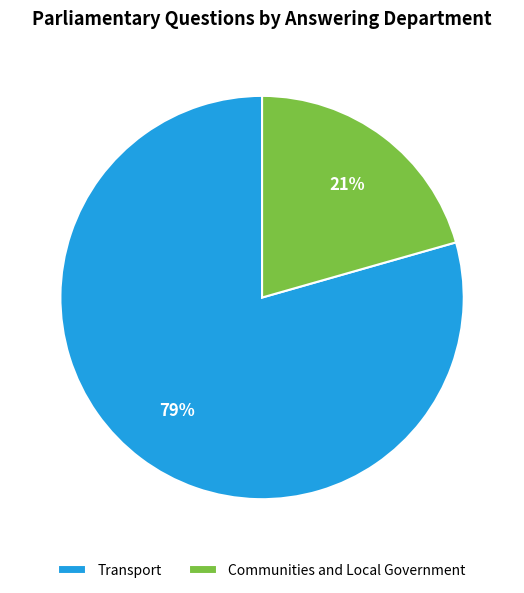

Rank the categories by value from highest to lowest.

Transport, Communities and Local Government